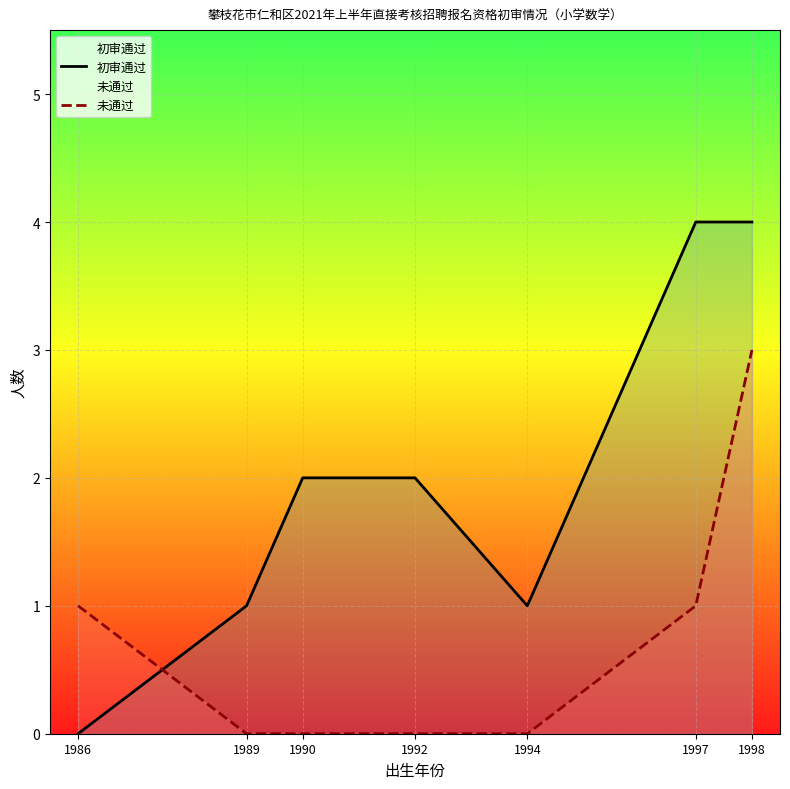

Rank the series by their average value, from lowest to highest.

未通过, 初审通过